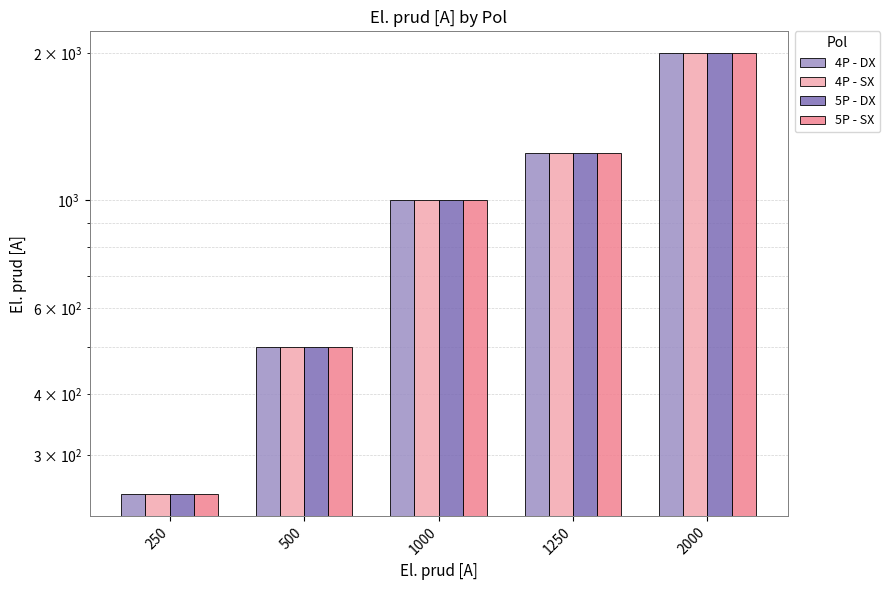

Which series has the largest total across all categories?

4P - DX